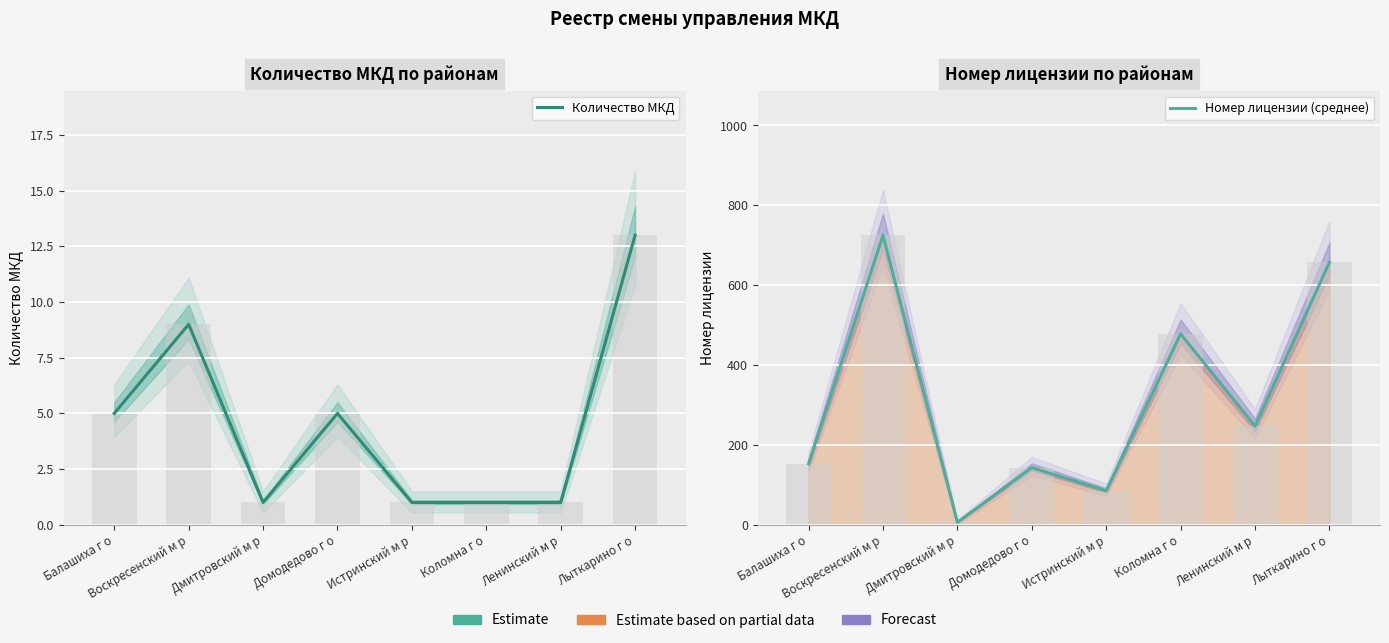

List the series in order of their peak value, highest first.

Номер лицензии (среднее), Количество МКД